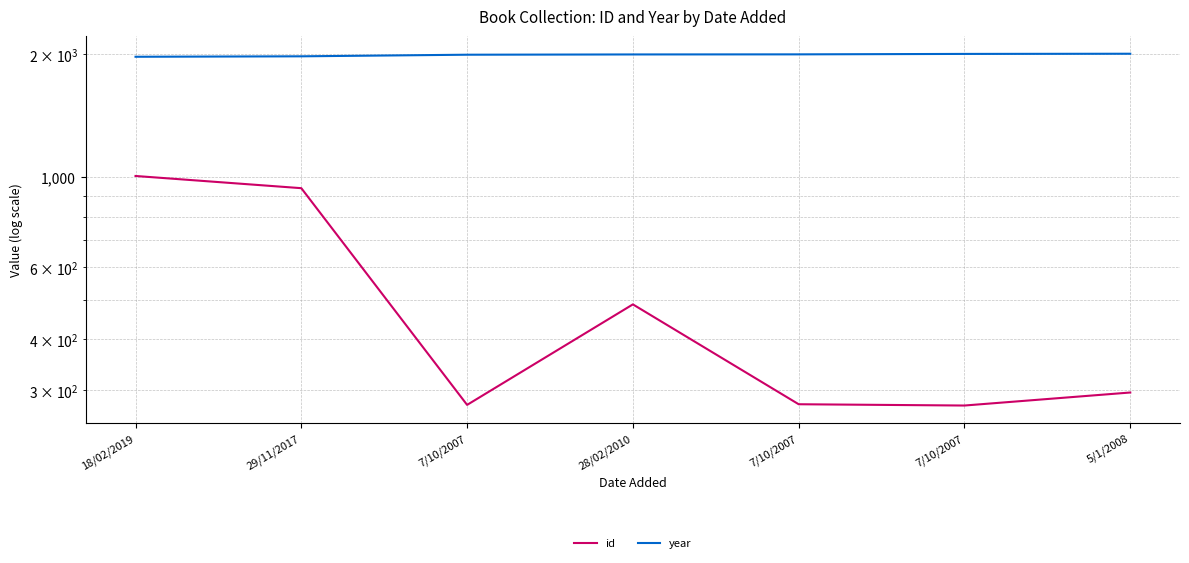

What value does the id series have at 7/10/2007?

276